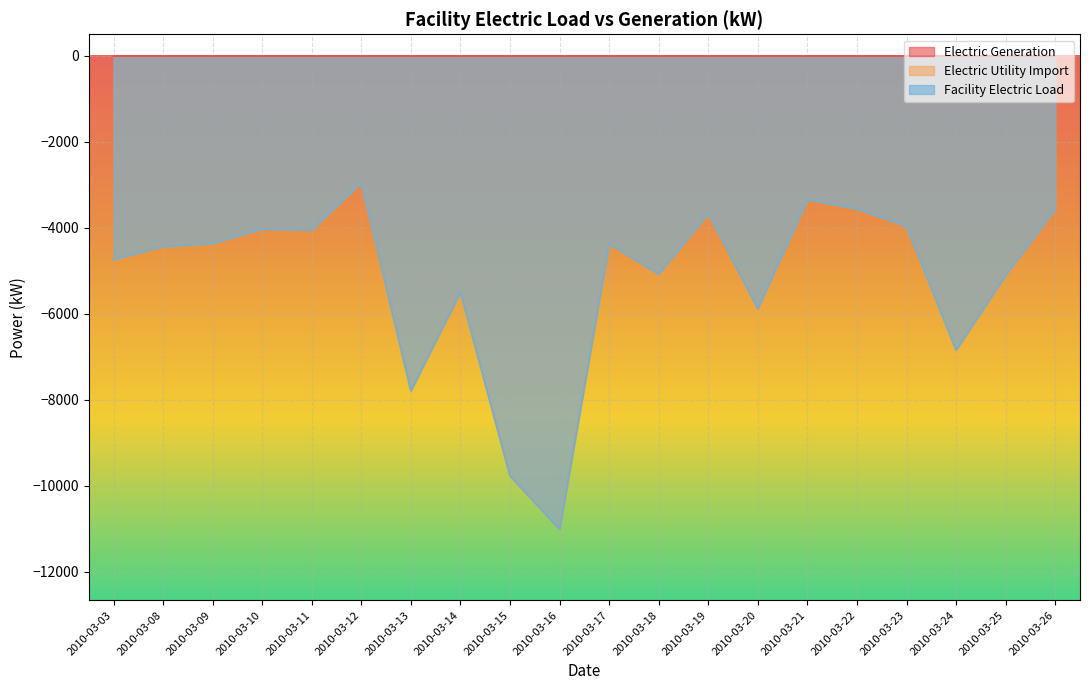

At which label does Facility Electric Load reach its peak?

2010-03-12